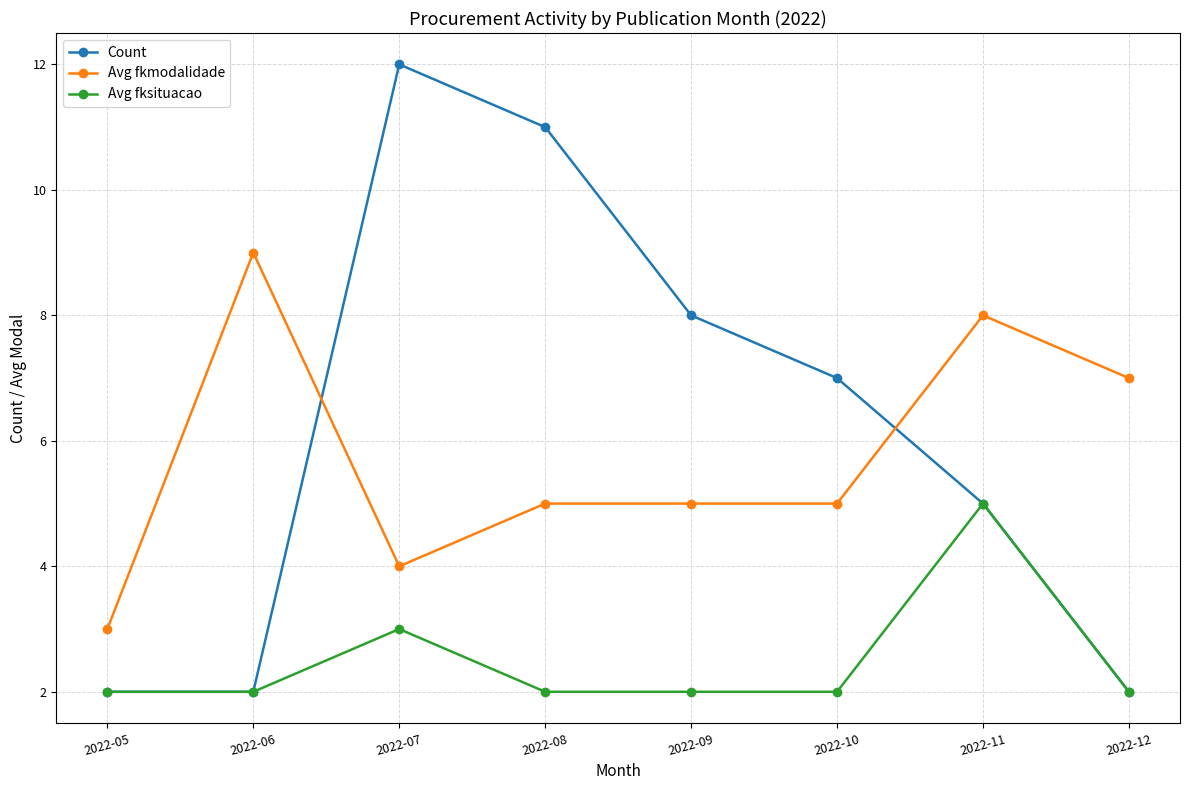

Which category has the highest value in the Avg fksituacao series?

2022-11